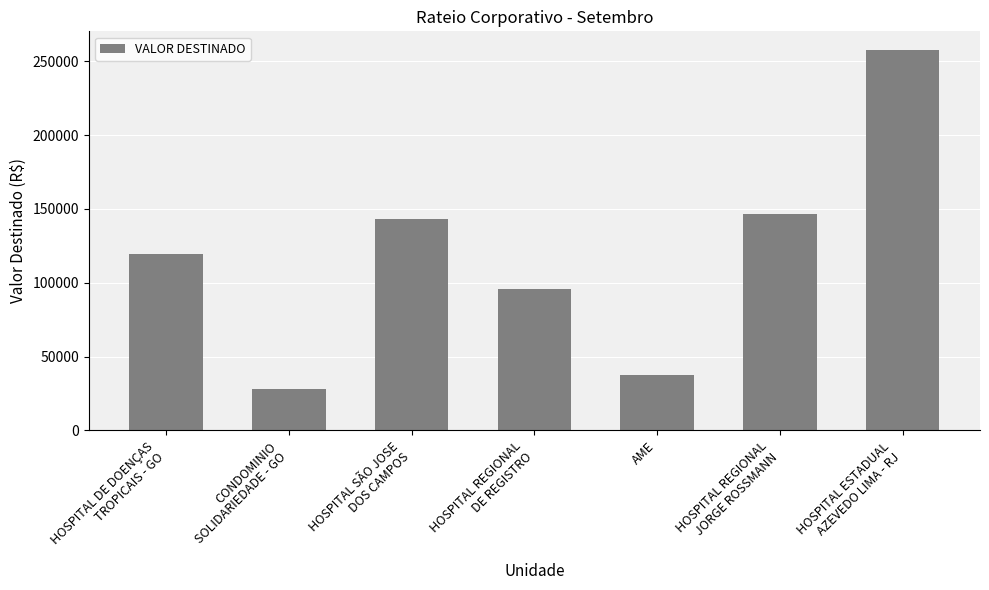

Where does the data first go above 119322?

HOSPITAL DE DOENÇAS
TROPICAIS - GO